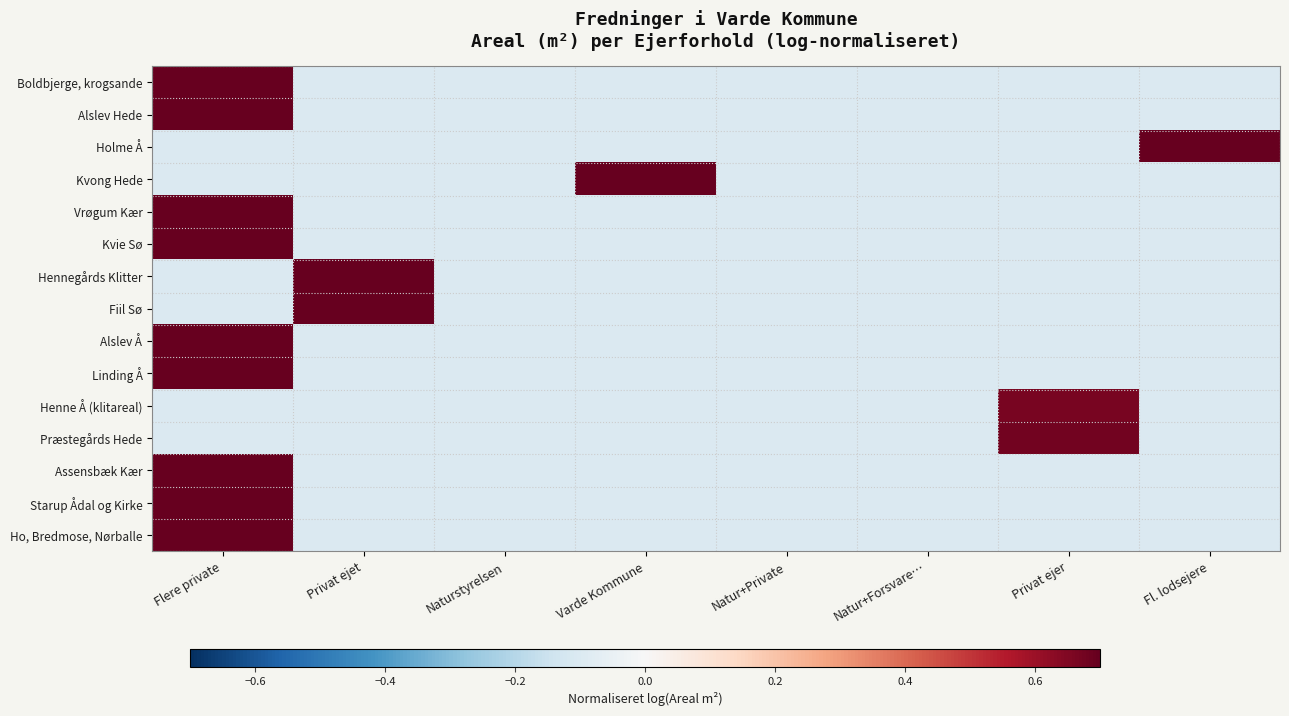

List the series in order of their peak value, lowest first.

Henne Å (klitareal), Præstegårds Hede, Kvong Hede, Alslev Hede, Assensbæk Kær, Starup Ådal og Kirke, Vrøgum Kær, Kvie Sø, Hennegårds Klitter, Ho, Bredmose, Nørballe, Alslev Å, Linding Å, Boldbjerge, krogsande, Holme Å, Fiil Sø